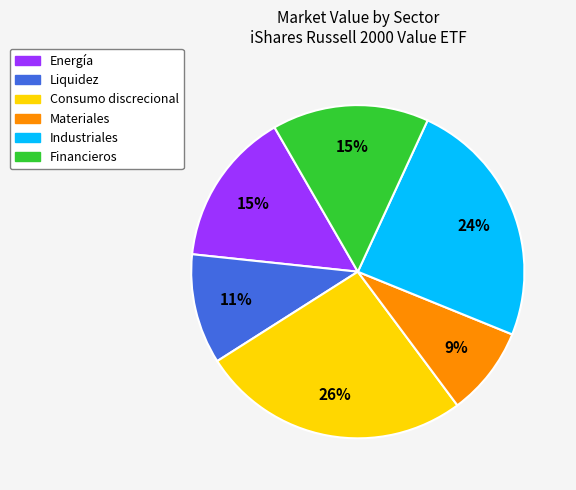

Is there a majority slice in this chart?

No